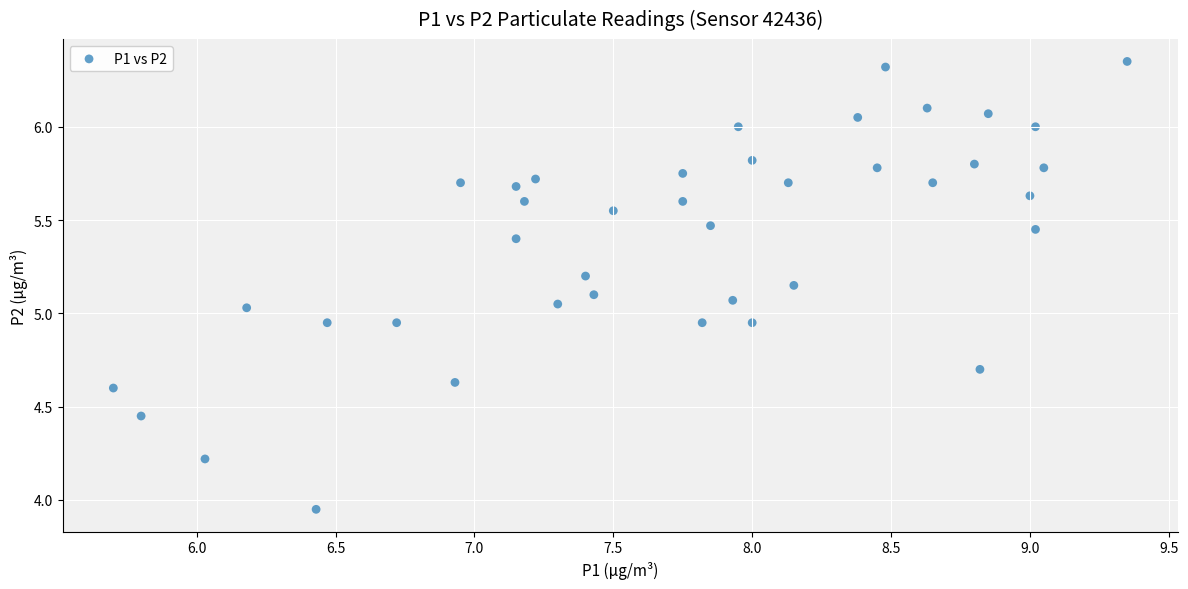

What is the range of X values (max minus min)?

3.6